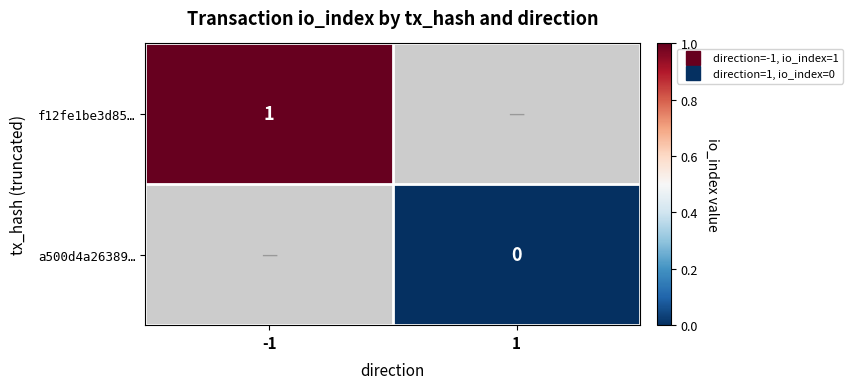

Is the value of f12fe1be3d85… at -1 greater than the value of a500d4a26389… at 1?

Yes